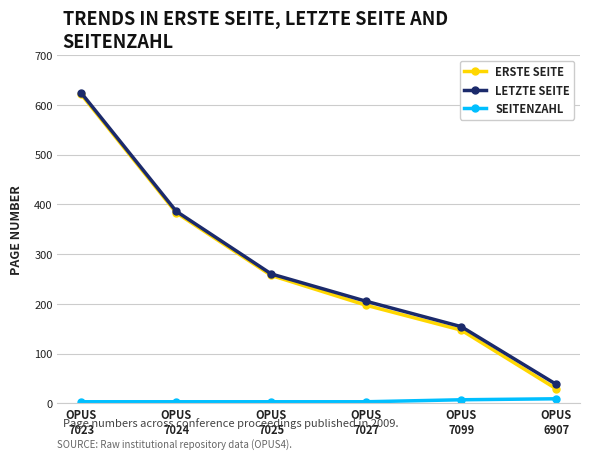

What is the greatest value displayed?

624